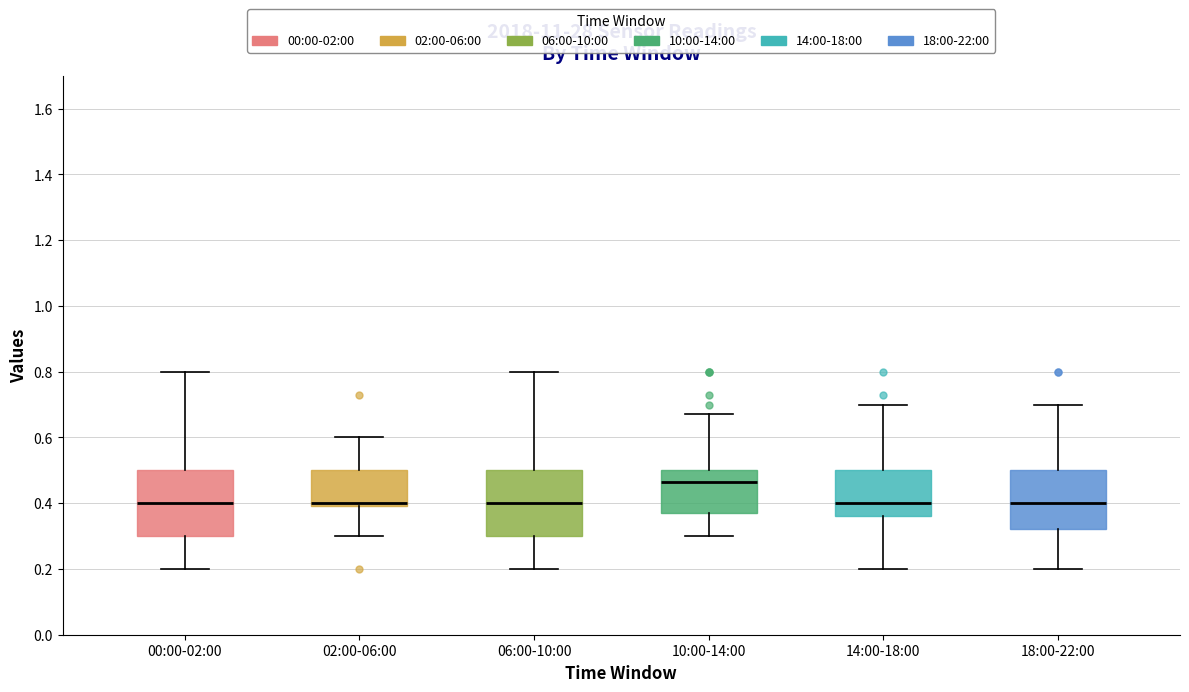

Reading left to right, transcribe this box plot: for each box, give where its median line is, the range the box spans, and where its two whiskers end, as read against the y-axis. The values are not printed on the chart, so give them approximately, as read against the axis.

00:00-02:00: median 0.40, box 0.30 to 0.50, whiskers 0.20 to 0.80
02:00-06:00: median 0.40 (just above the box's lower edge), box 0.40 to 0.50, whiskers 0.30 to 0.60
06:00-10:00: median 0.40, box 0.30 to 0.50, whiskers 0.20 to 0.80
10:00-14:00: median 0.46, box 0.38 to 0.50, whiskers 0.30 to 0.68
14:00-18:00: median 0.40, box 0.36 to 0.50, whiskers 0.20 to 0.70
18:00-22:00: median 0.40, box 0.32 to 0.50, whiskers 0.20 to 0.70